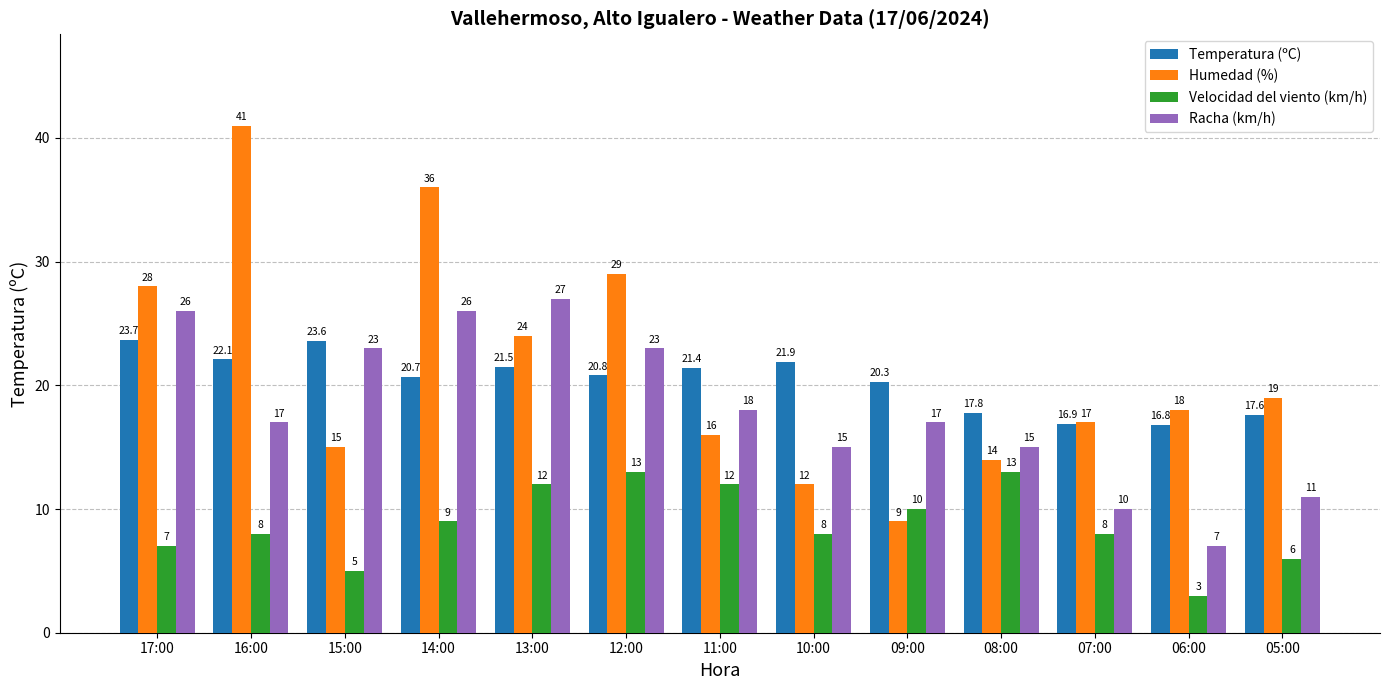

What is the spread (max minus min) of values at 06:00?

15.0